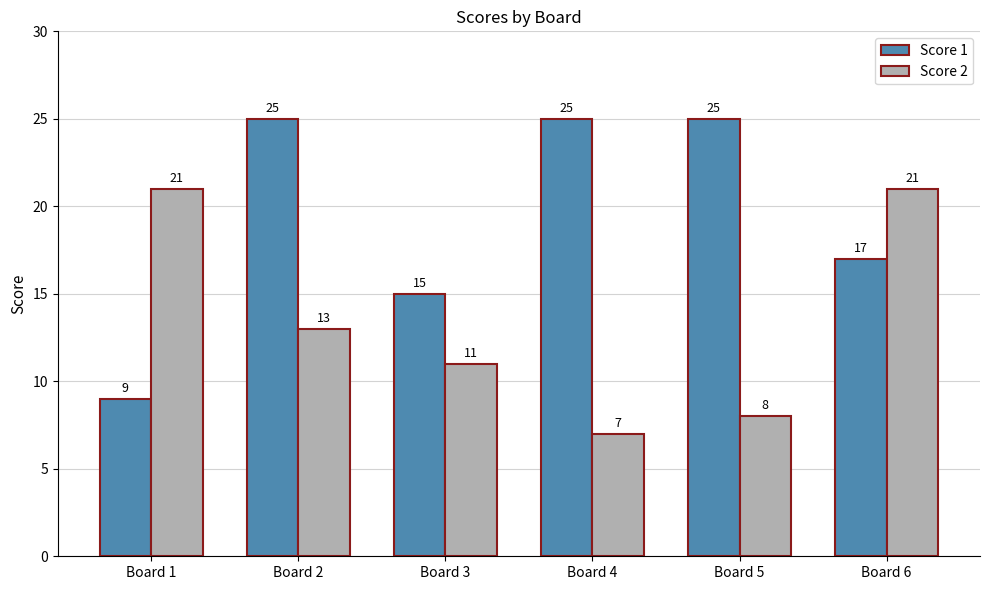

How many categories are shown in the chart?

6